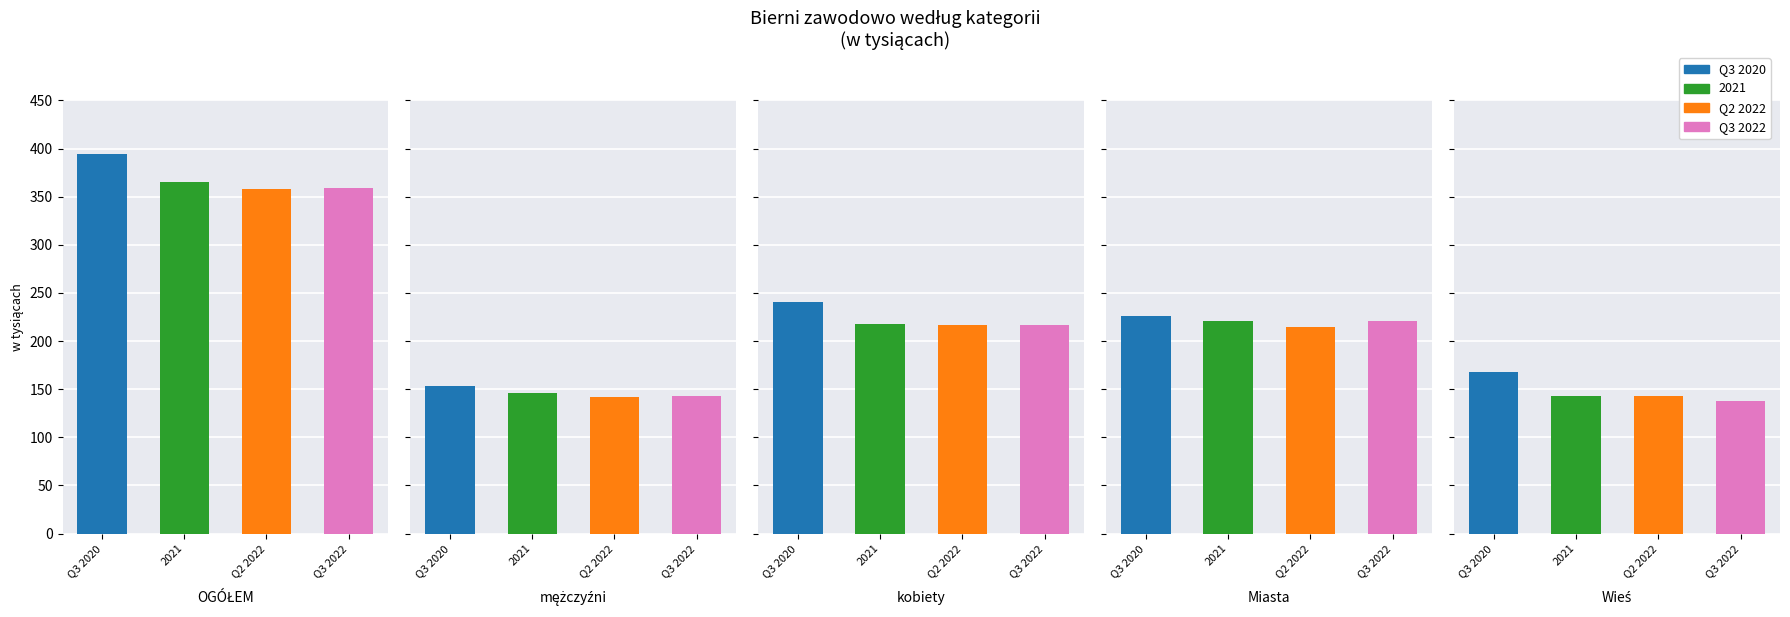

What is the minimum value shown in the chart?

138